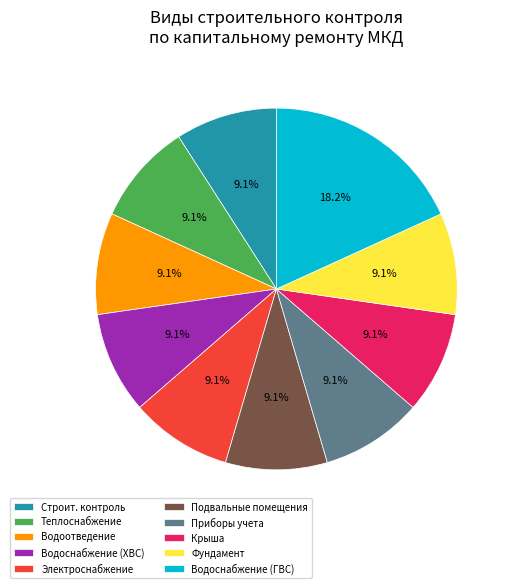

Which category has the biggest portion of the pie?

Водоснабжение (ГВС)